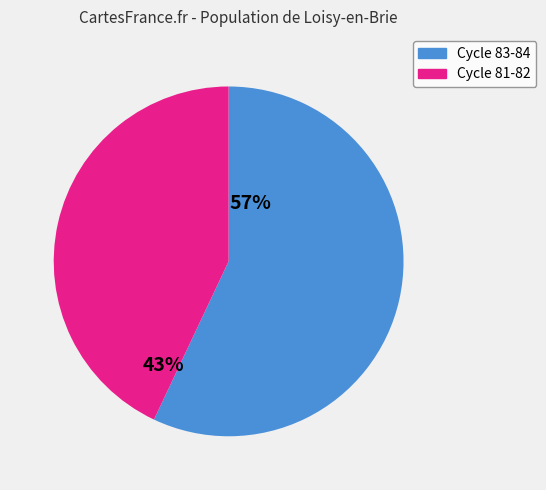

Is there any slice that represents more than half of the pie?

Yes